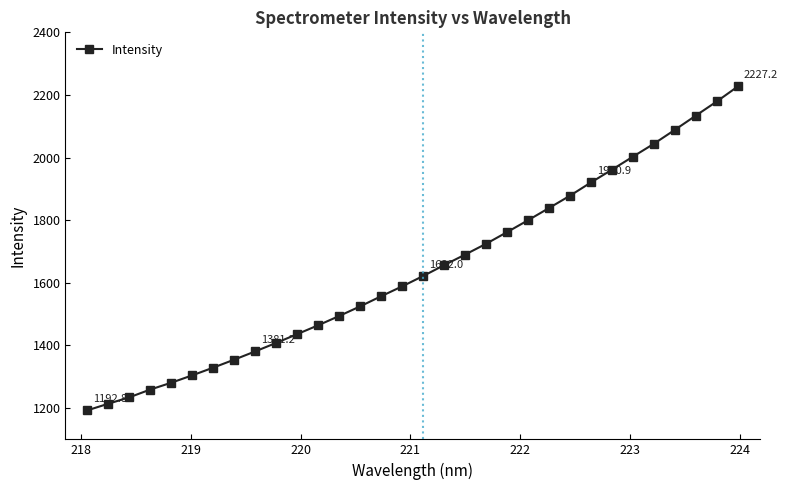

What is the difference between the second highest and second lowest values?

965.5